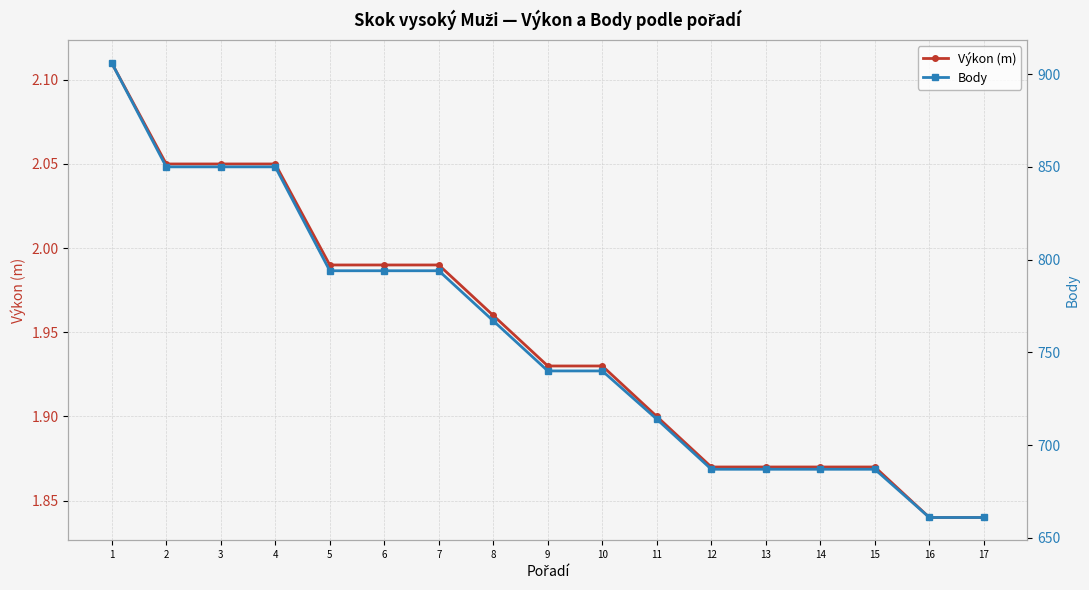

Which series has the largest range (max minus min)?

Body